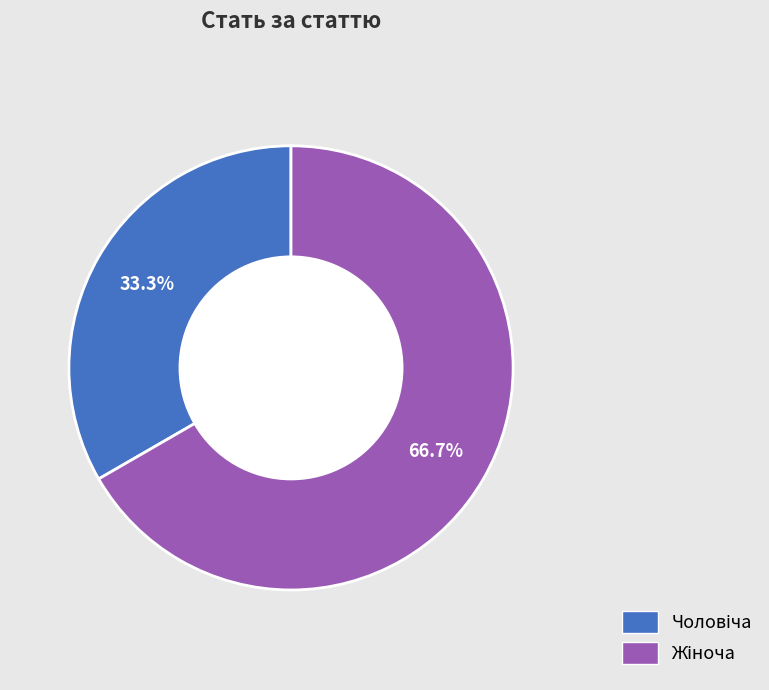

Is there any slice that represents more than half of the pie?

Yes